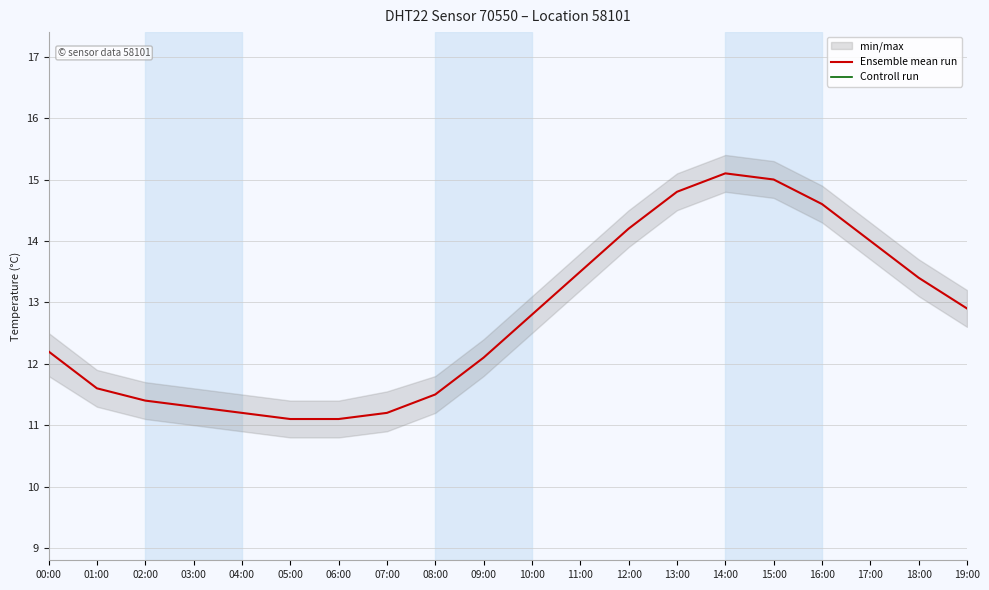

At how many categories does at least one series exceed 14?

20